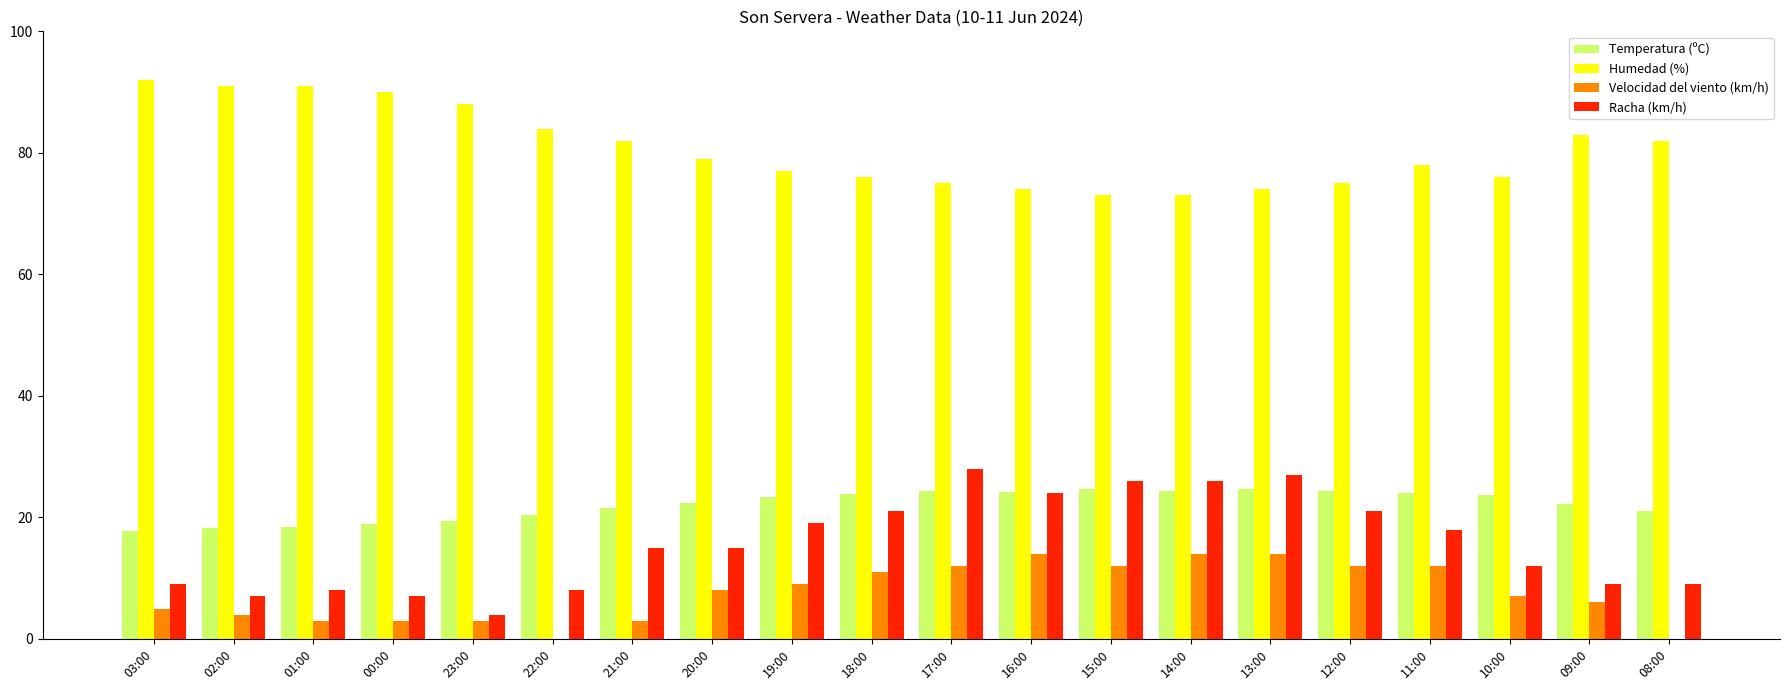

What is the sum of the Temperatura (ºC) values at 11:00 and 00:00?

42.9